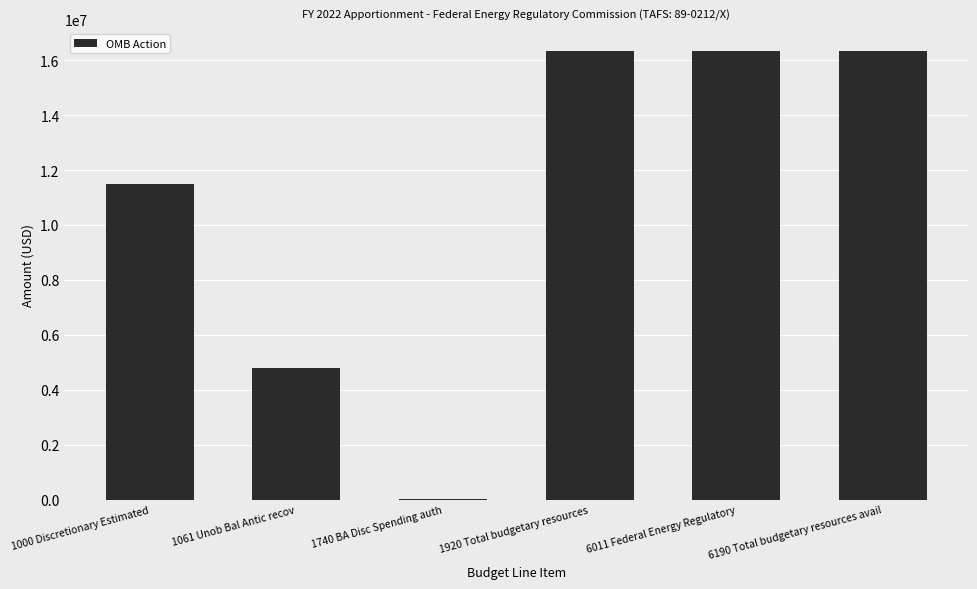

What is the maximum value shown in the chart?

16319294